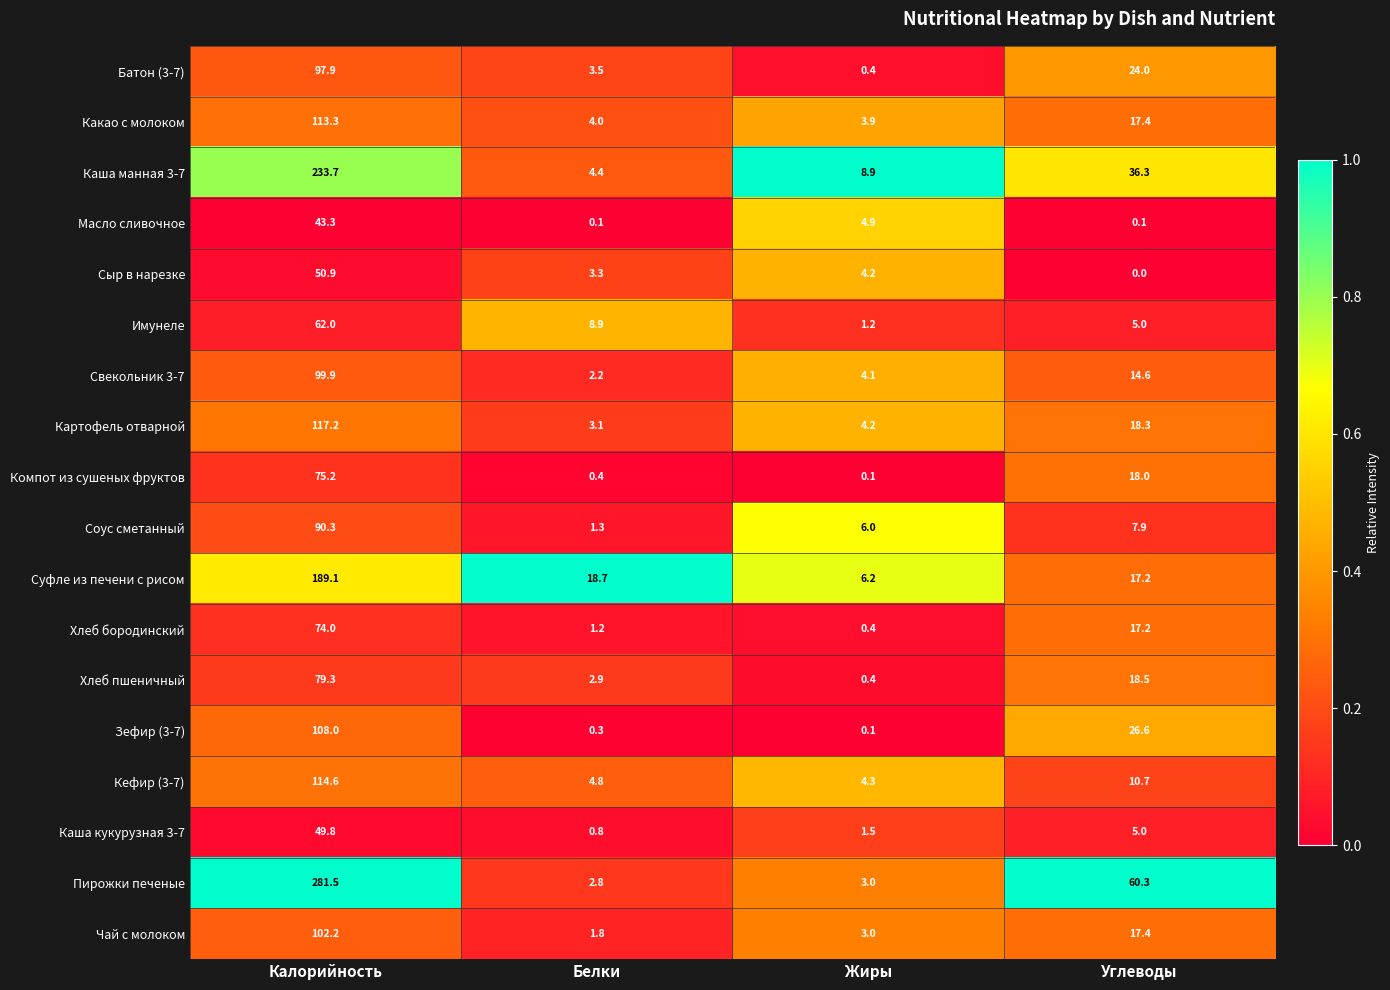

What is the average value of the Картофель отварной series?

35.7